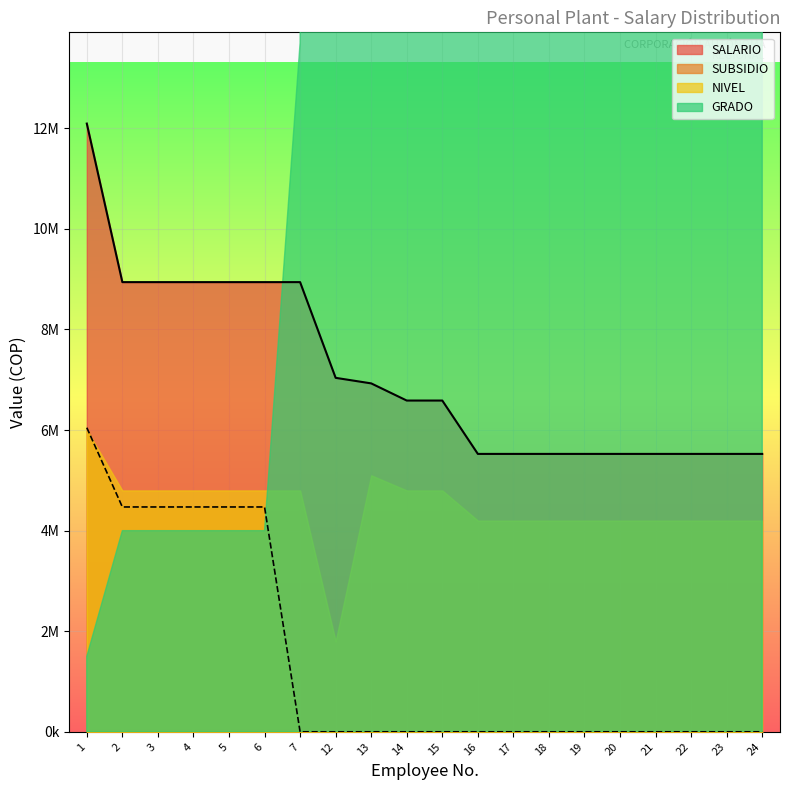

Rank the categories by SUBSIDIO value from lowest to highest.

7, 12, 13, 14, 15, 16, 17, 18, 19, 20, 21, 22, 23, 24, 2, 3, 4, 5, 6, 1